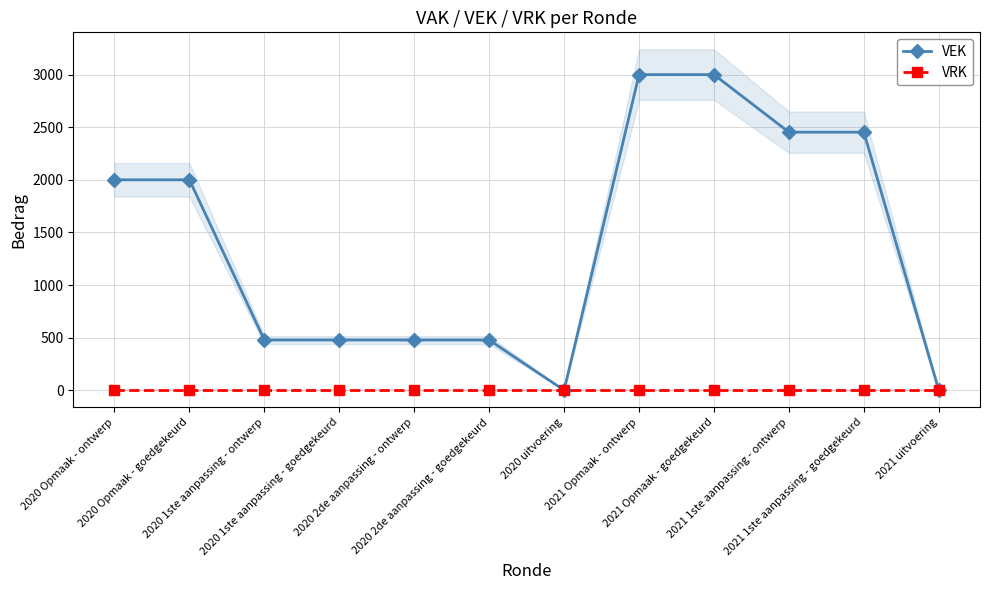

Which series has the largest range (max minus min)?

VEK